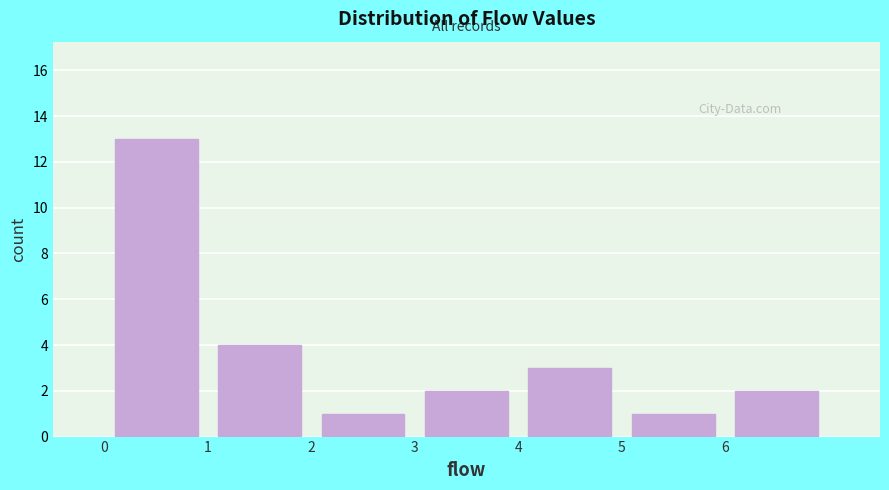

How tall is the bar that spans 4 to 5 on the x-axis? The values are not printed on the chart, so give them approximately, as read against the axis.

3